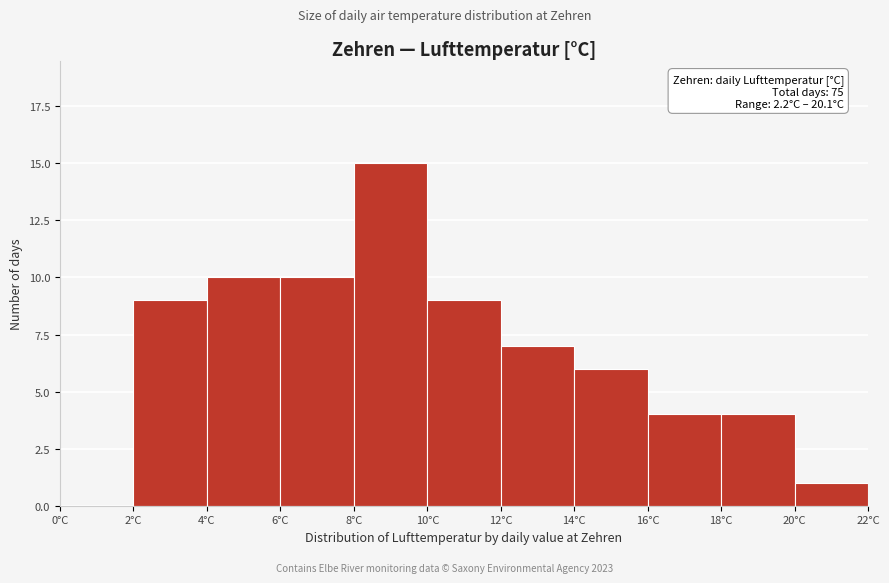

Which range on the x-axis has the tallest bar?

8 to 10